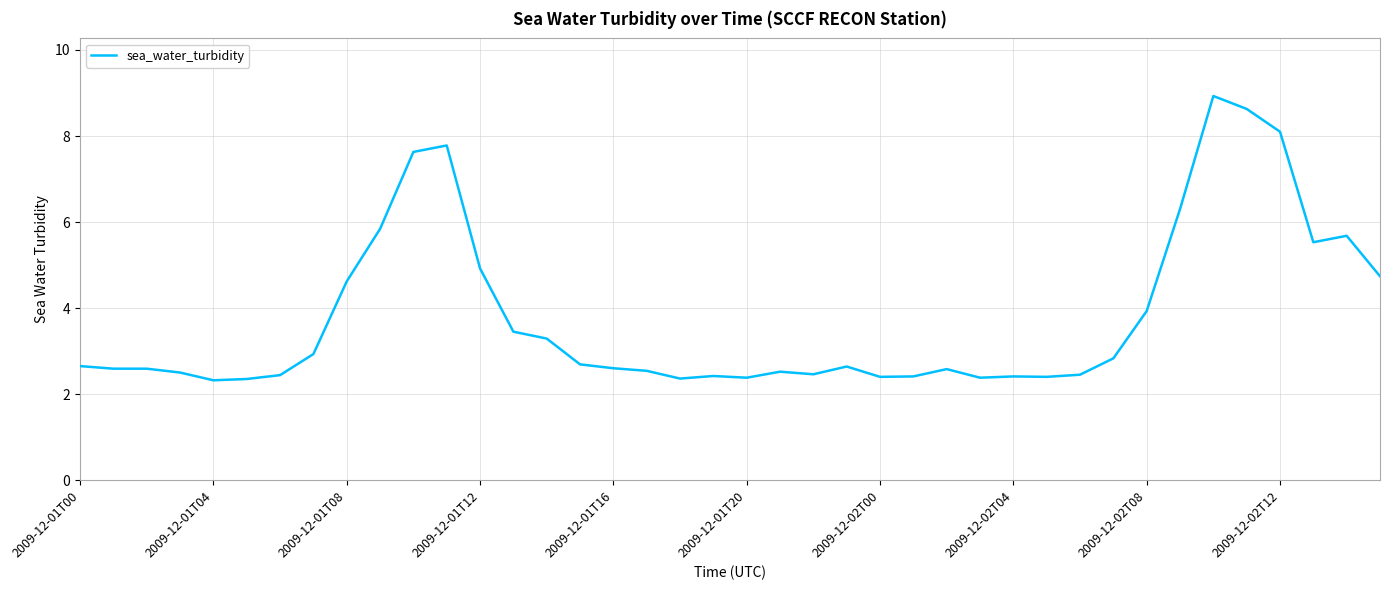

Does the chart display data point markers on the line(s)?

No